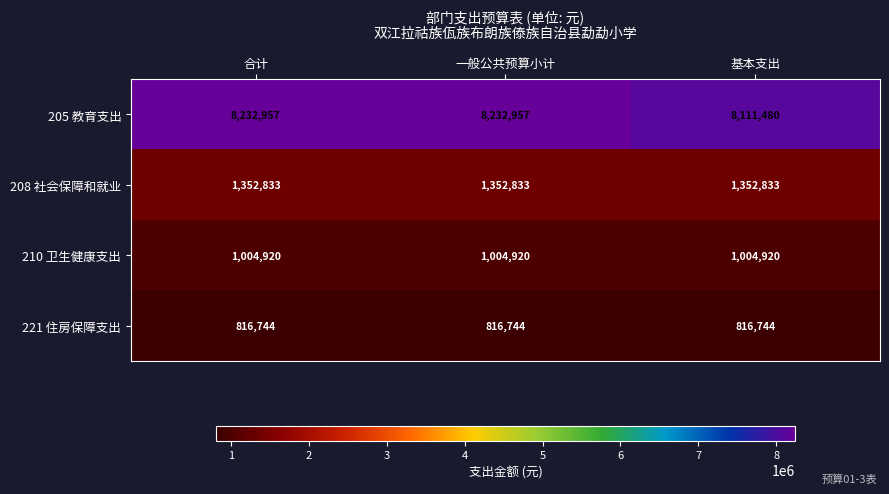

The 210 卫生健康支出 series shows 555957 at 一般公共预算小计. True or false?

False